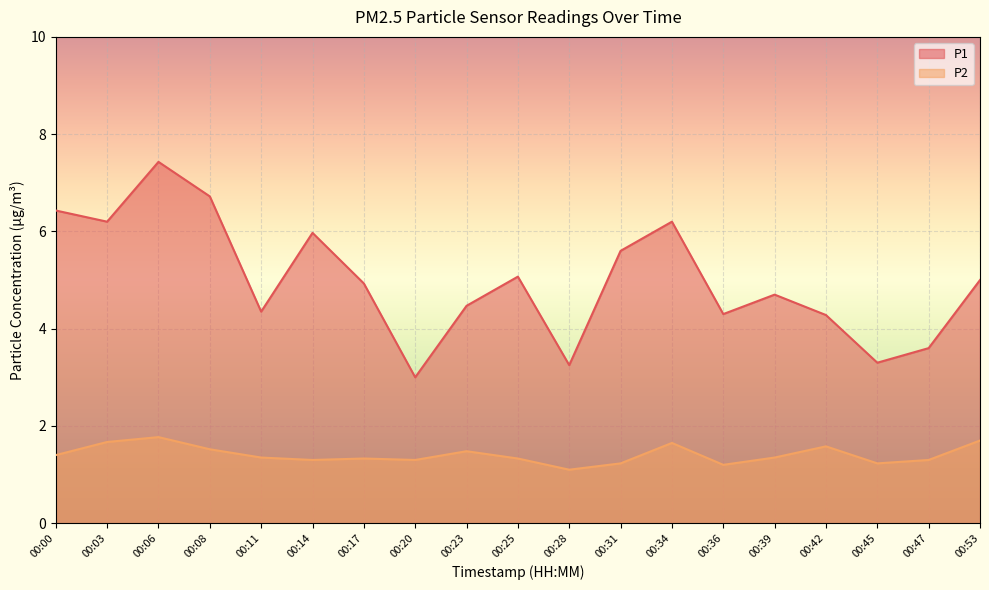

True or false: P1 and P2 intersect in this chart.

False